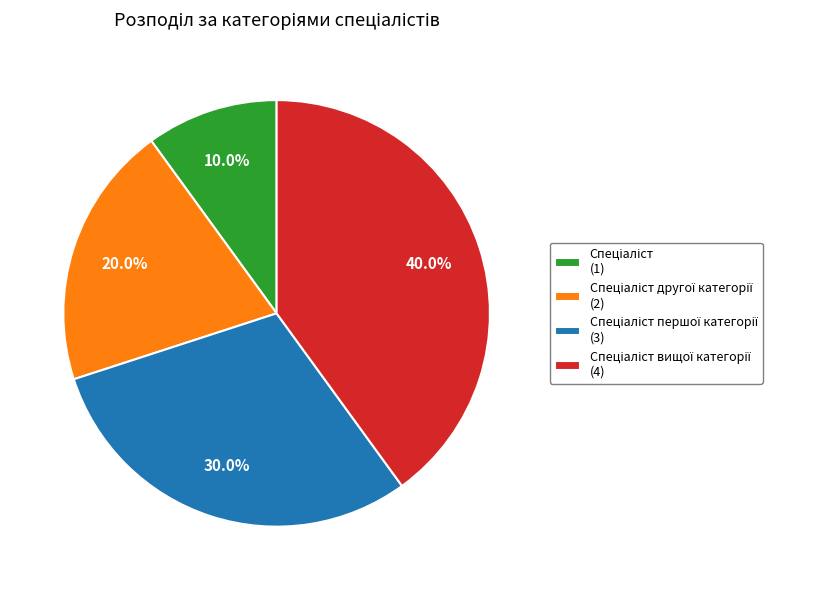

Does any single category account for the majority?

No